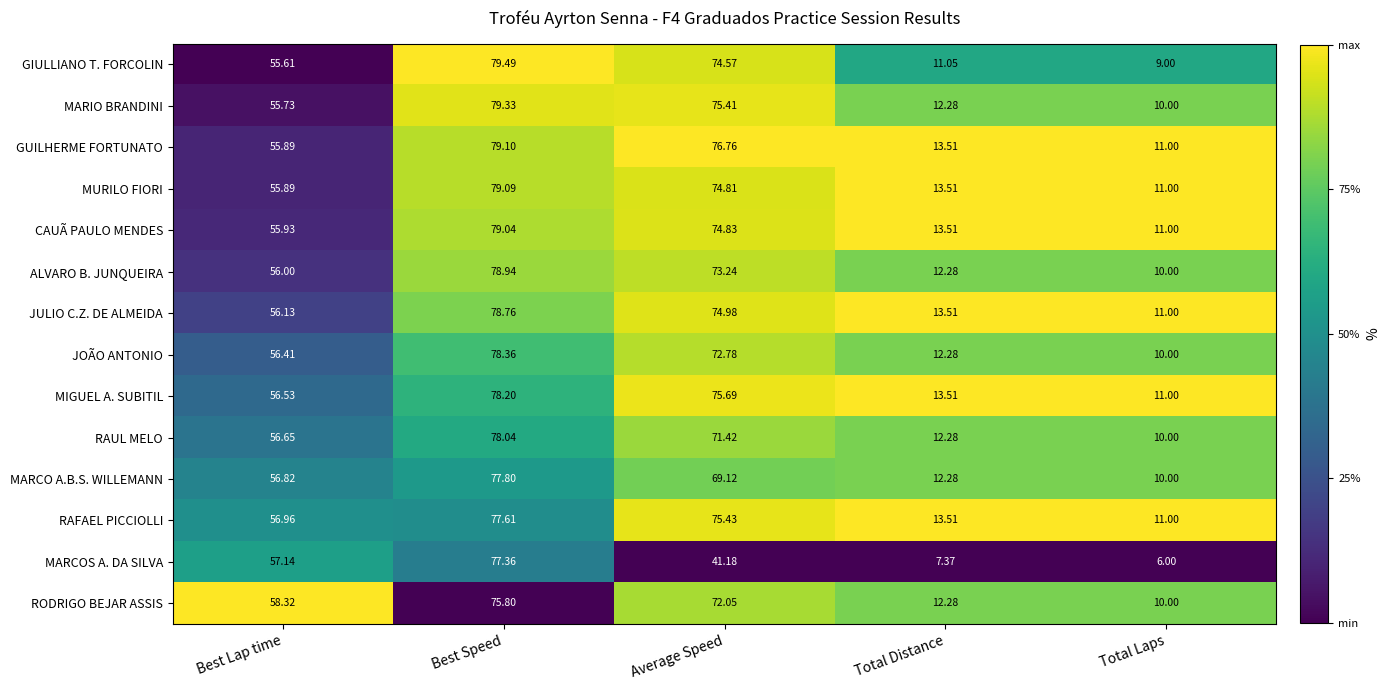

Rank the series by their maximum value, from highest to lowest.

GIULLIANO T. FORCOLIN, MARIO BRANDINI, GUILHERME FORTUNATO, MURILO FIORI, CAUÃ PAULO MENDES, ALVARO B. JUNQUEIRA, JULIO C.Z. DE ALMEIDA, JOÃO ANTONIO, MIGUEL A. SUBITIL, RAUL MELO, MARCO A.B.S. WILLEMANN, RAFAEL PICCIOLLI, MARCOS A. DA SILVA, RODRIGO BEJAR ASSIS